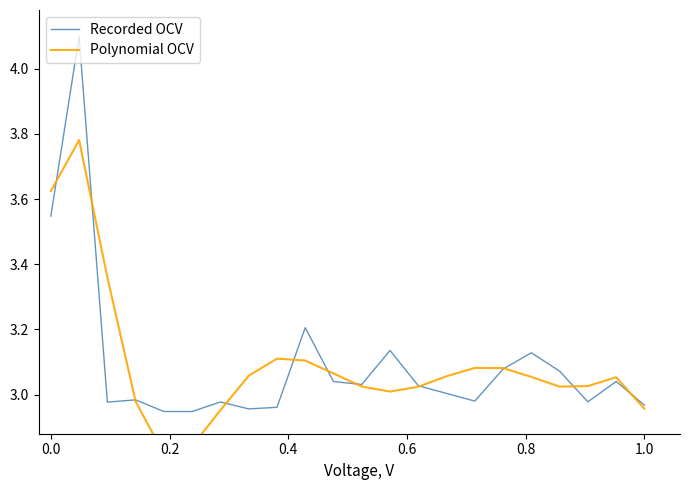

Is this an area chart (filled region under the line)?

No